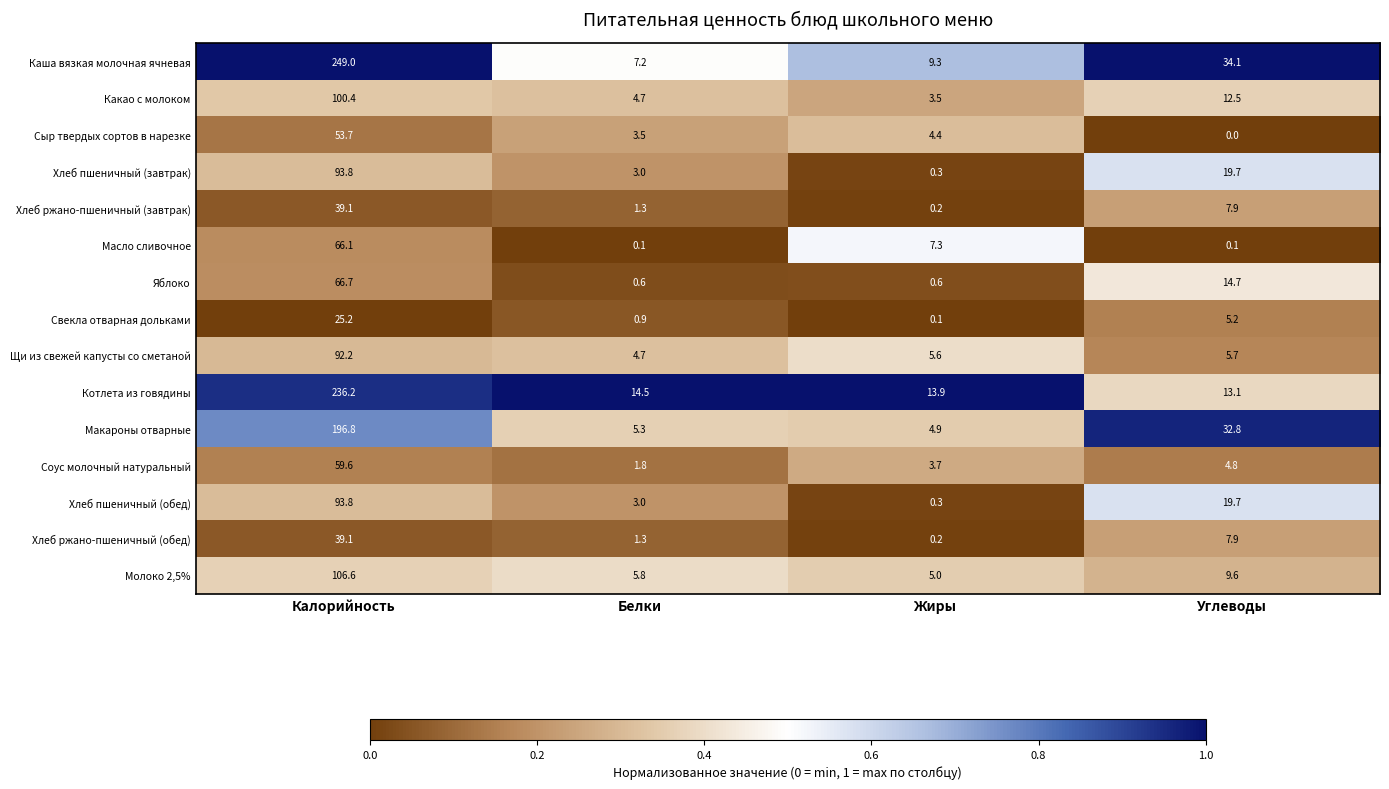

At how many categories does at least one series exceed 0?

4